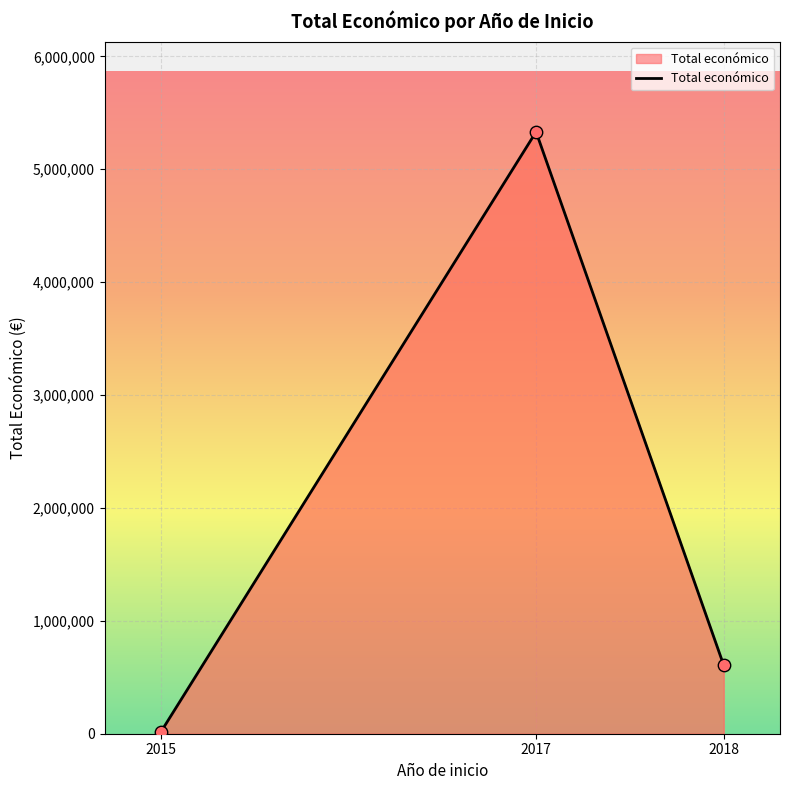

What is the change in value from 2015 to 2018?

+591626